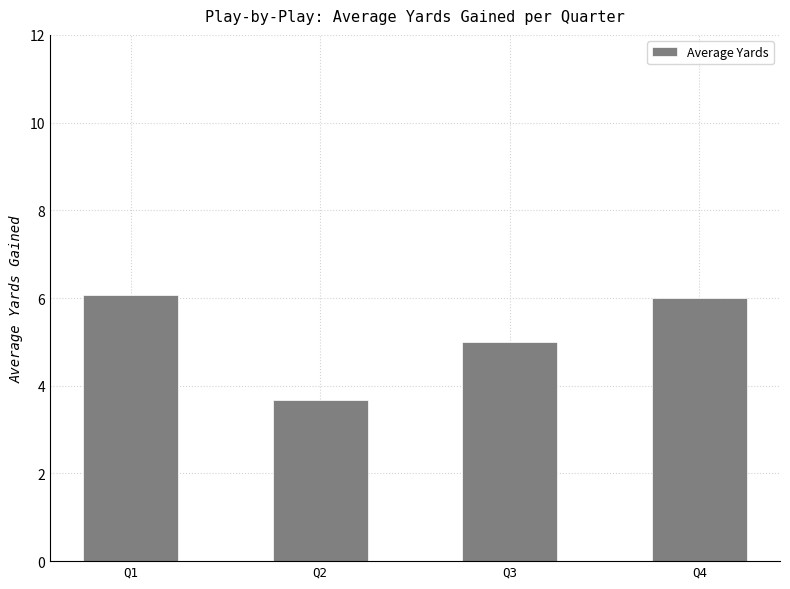

Approximately how many times larger is the value at Q2 compared to Q4?

0.6